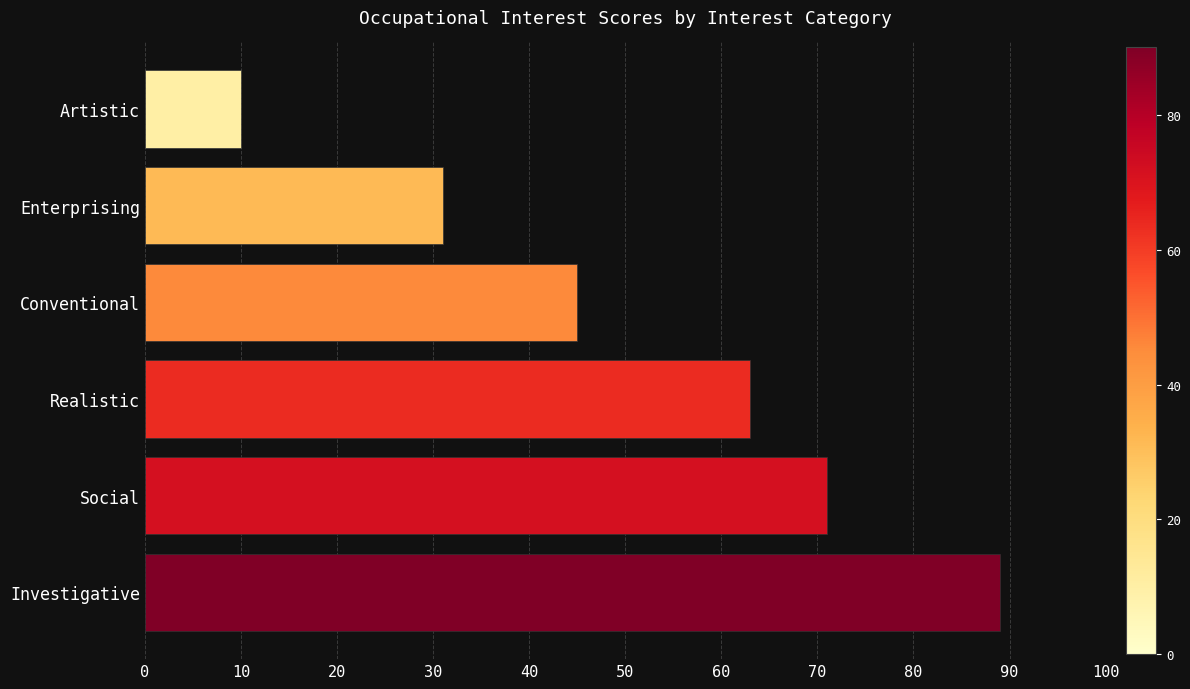

Reading bottom to top, transcribe all the data shown in this chart.

89	71	63	45	31	10